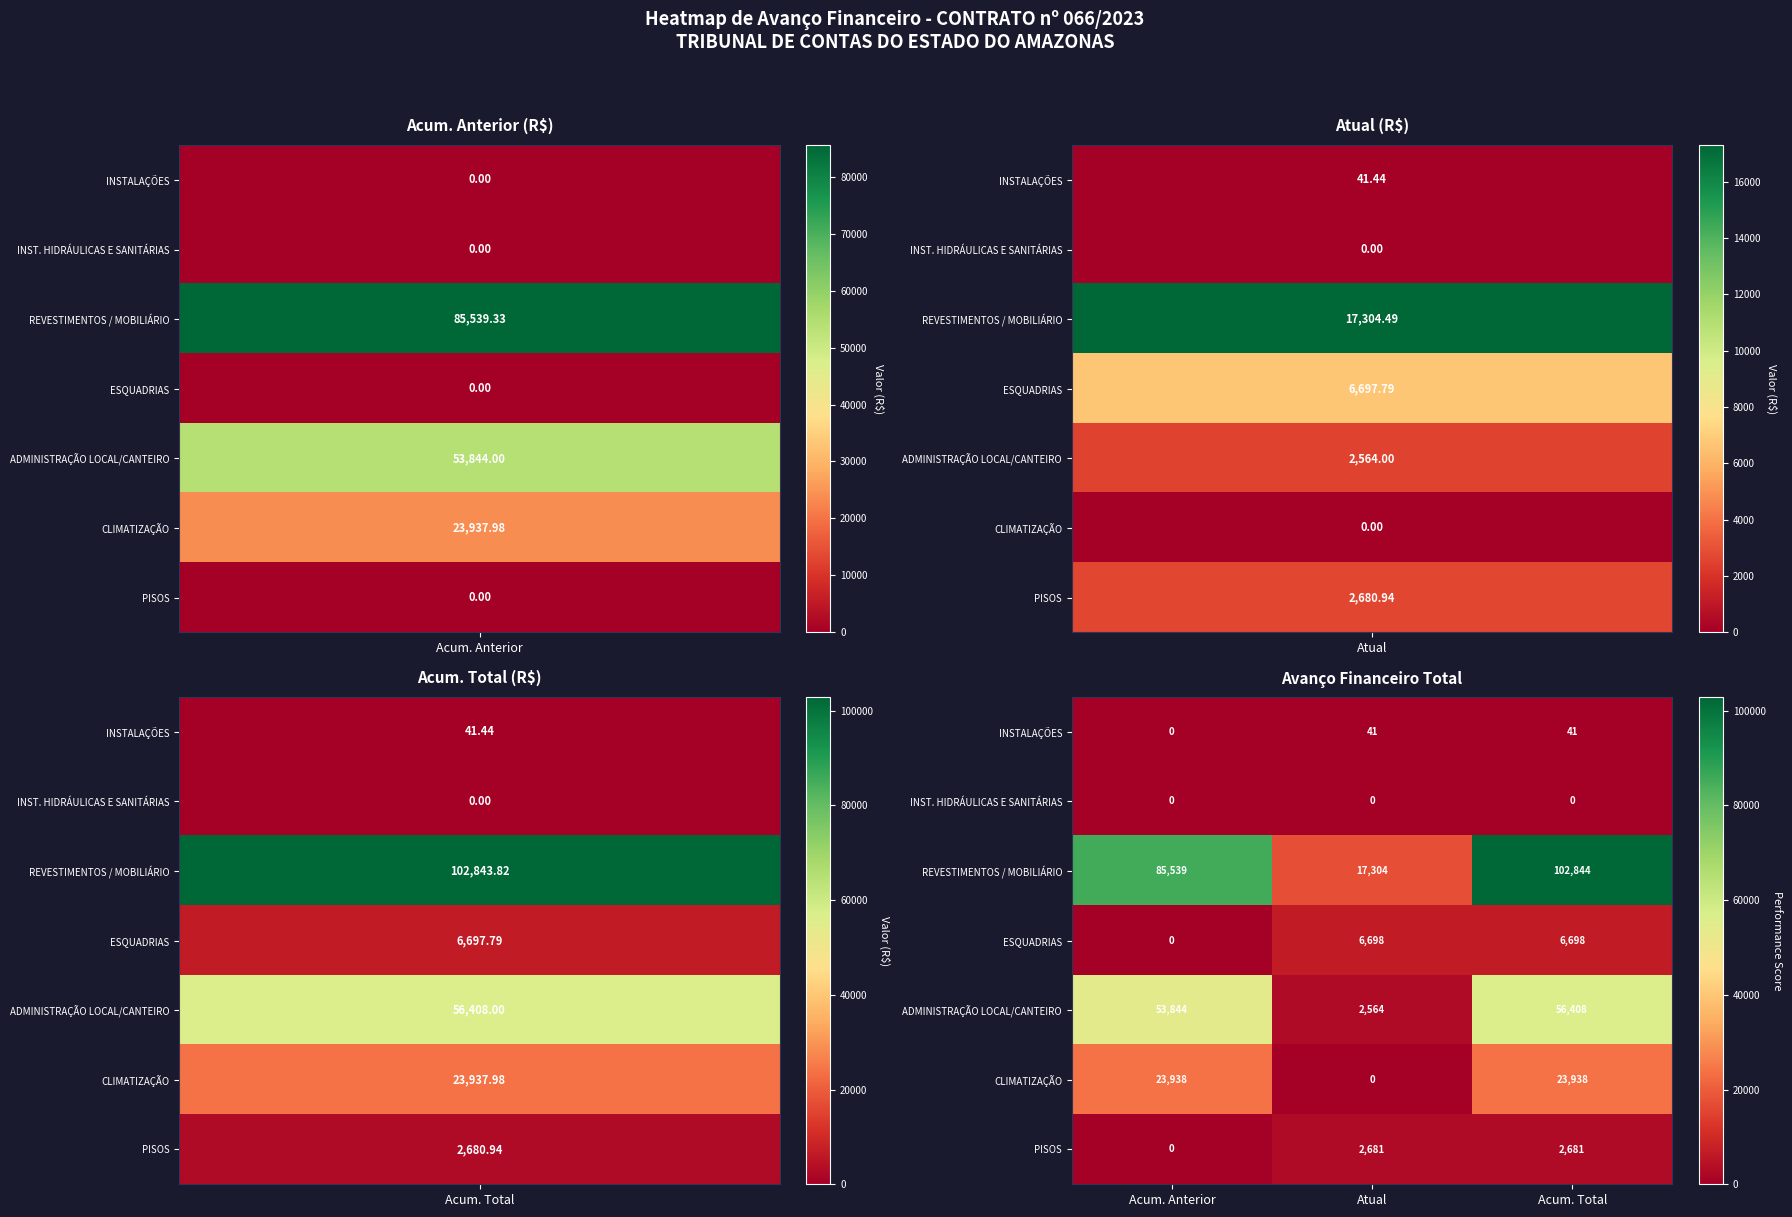

What is the sum of all PISOS values?

5362